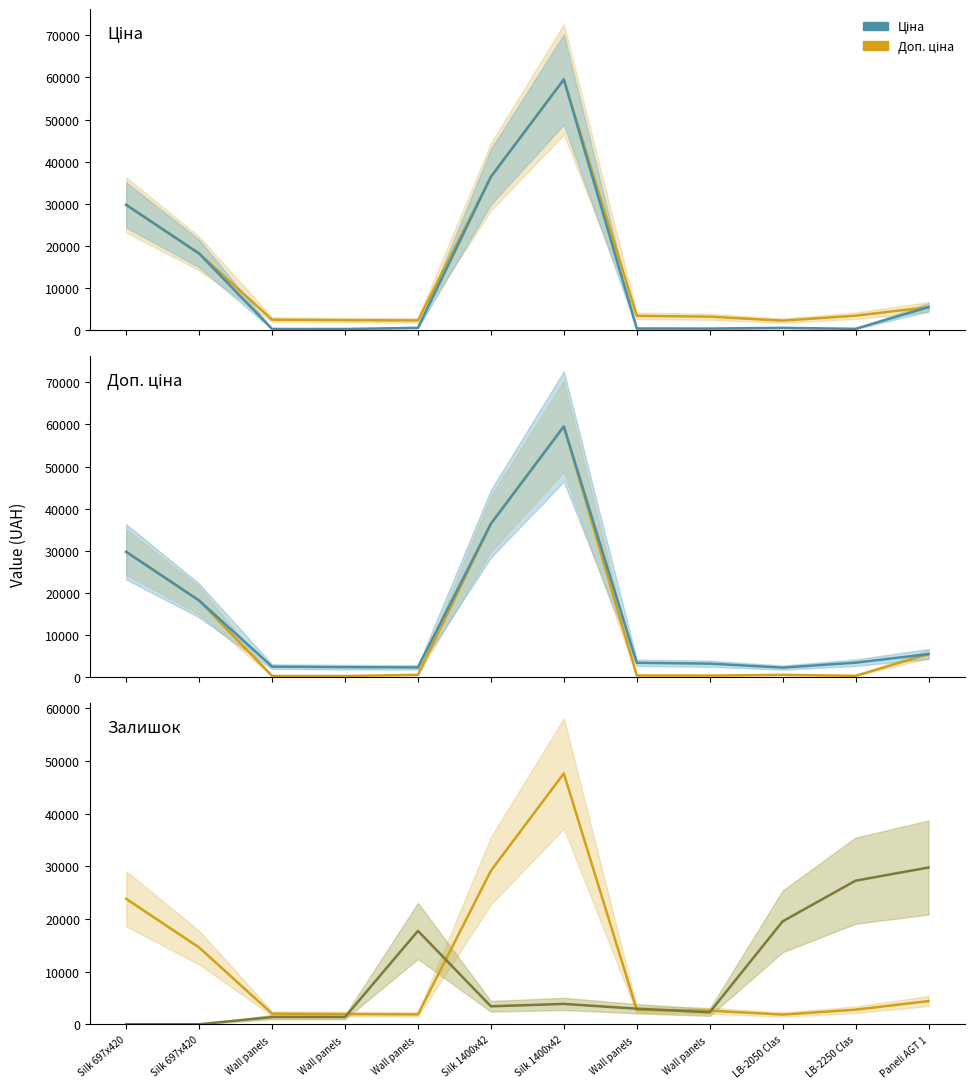

At how many categories does at least one series exceed 6201?

8